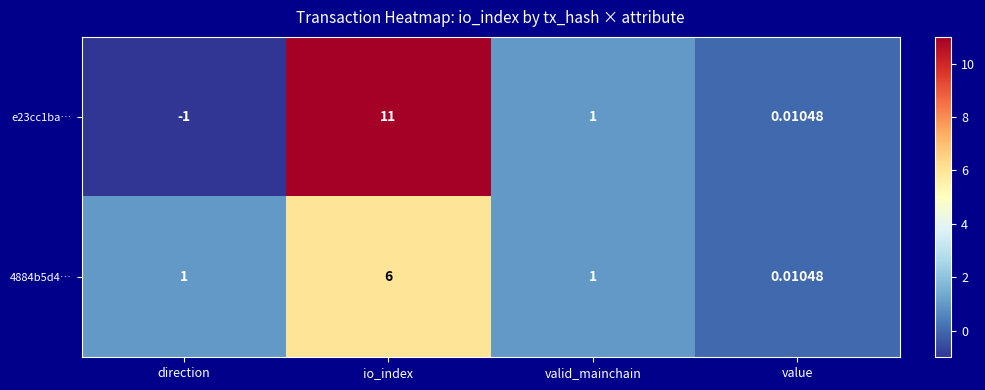

At which label does e23cc1ba… first exceed 1?

io_index